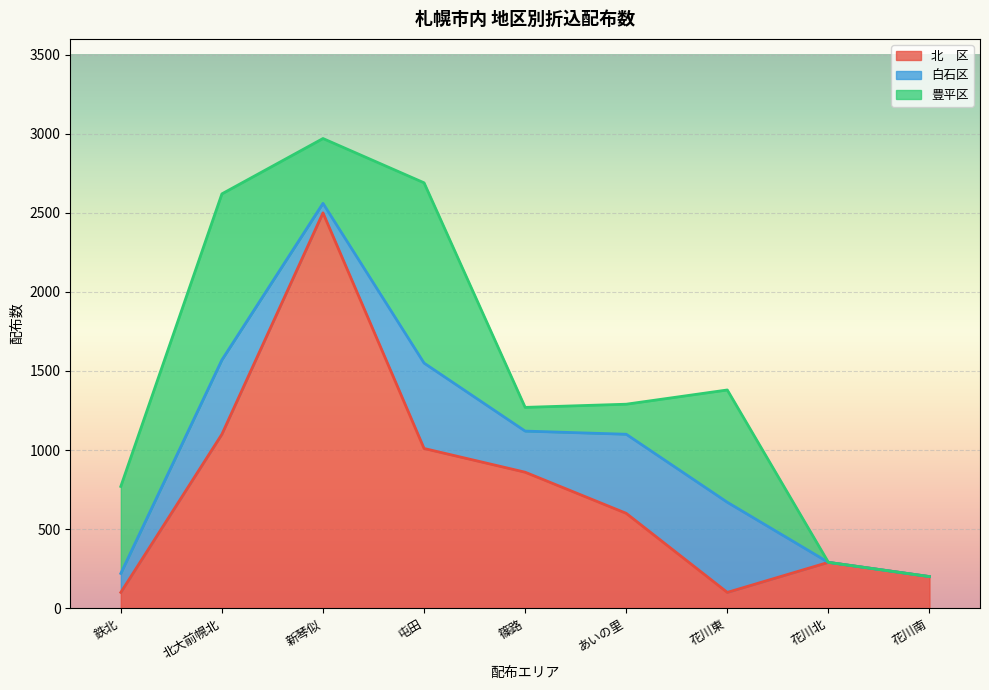

The 白石区 series shows 351 at 篠路. True or false?

False